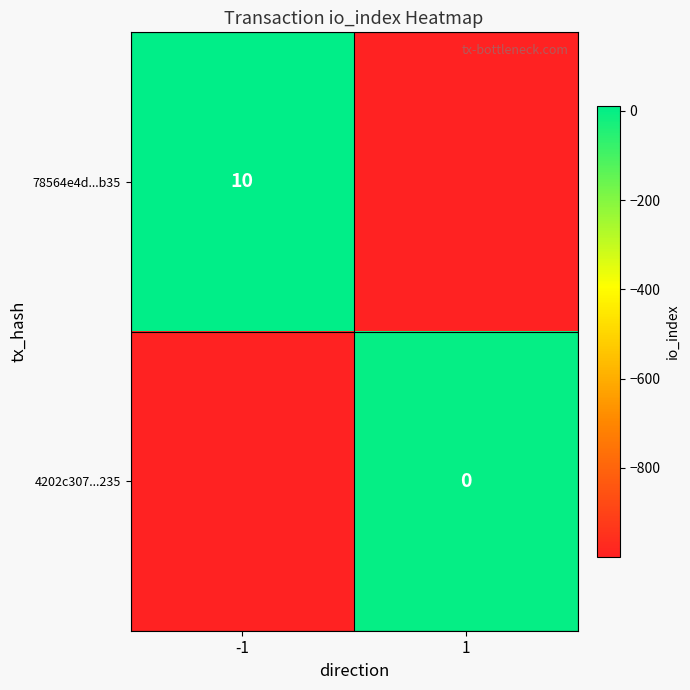

Rank the categories by 4202c307...235 value from highest to lowest.

1, -1